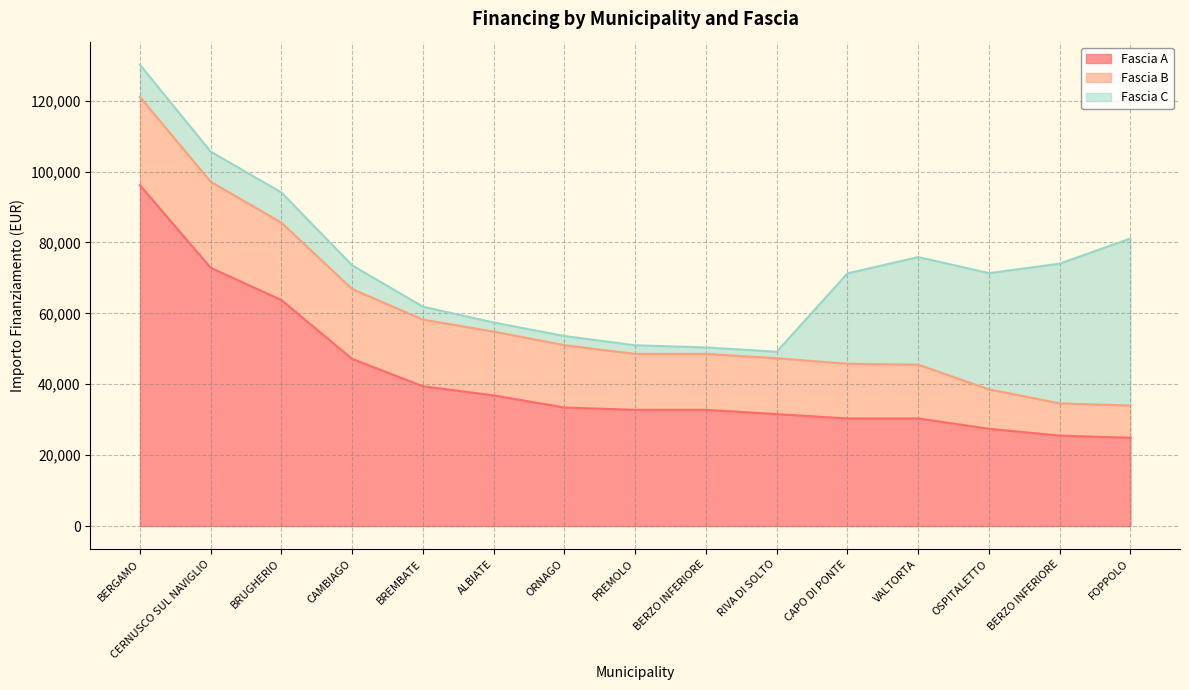

True or false: Fascia B has a value of 15175 at VALTORTA.

True